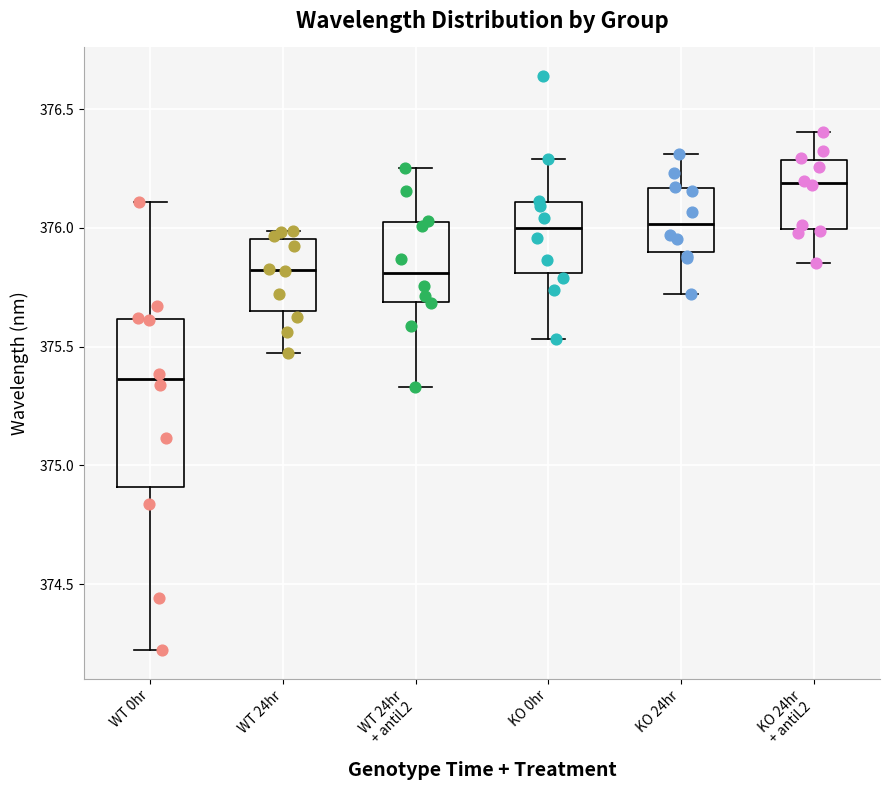

Which box's median line is the lowest?

WT 0hr